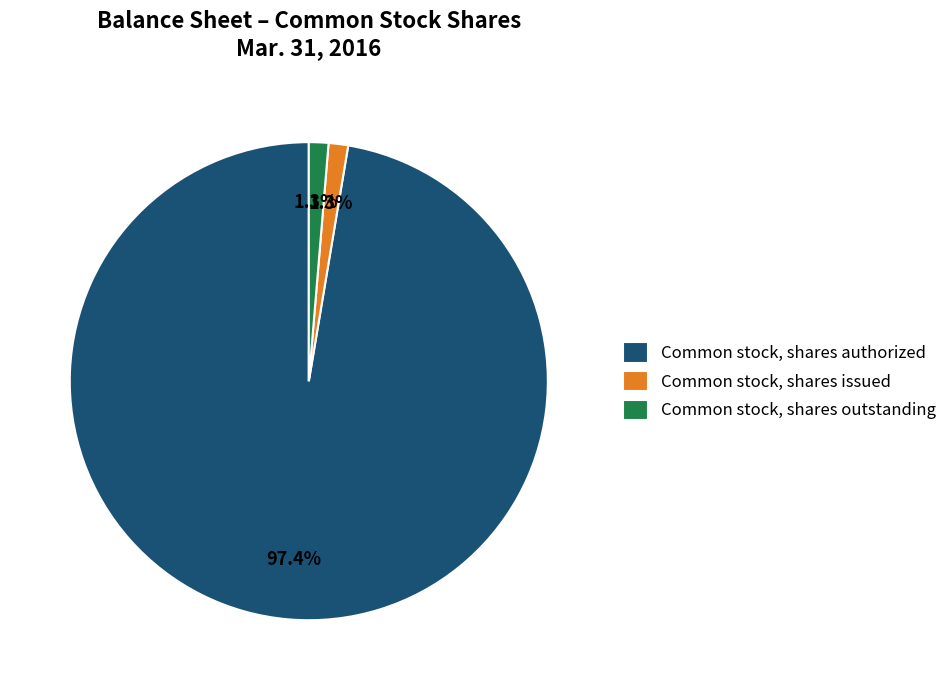

The Common stock, shares issued slice represents 1% of the pie. True or false?

True